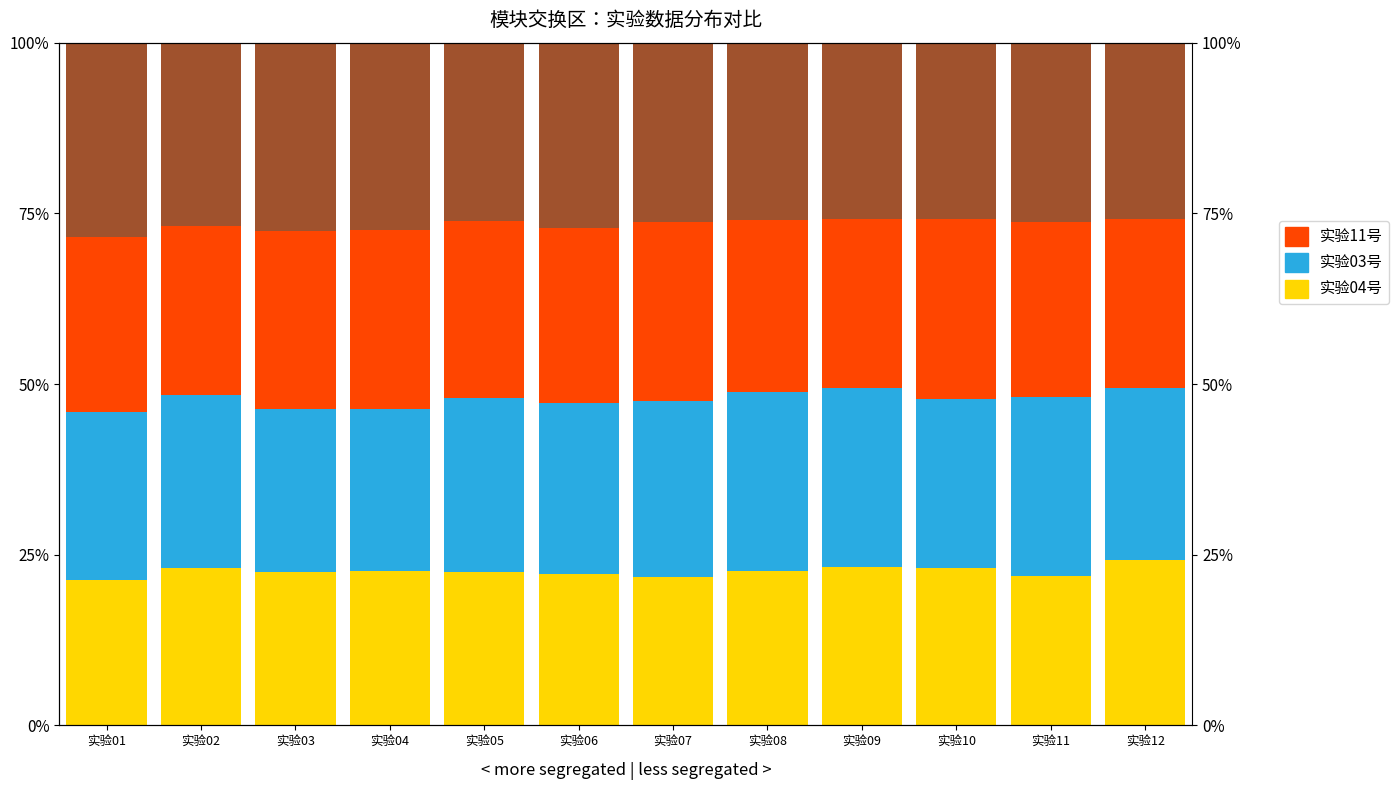

How many groups of bars are there?

12